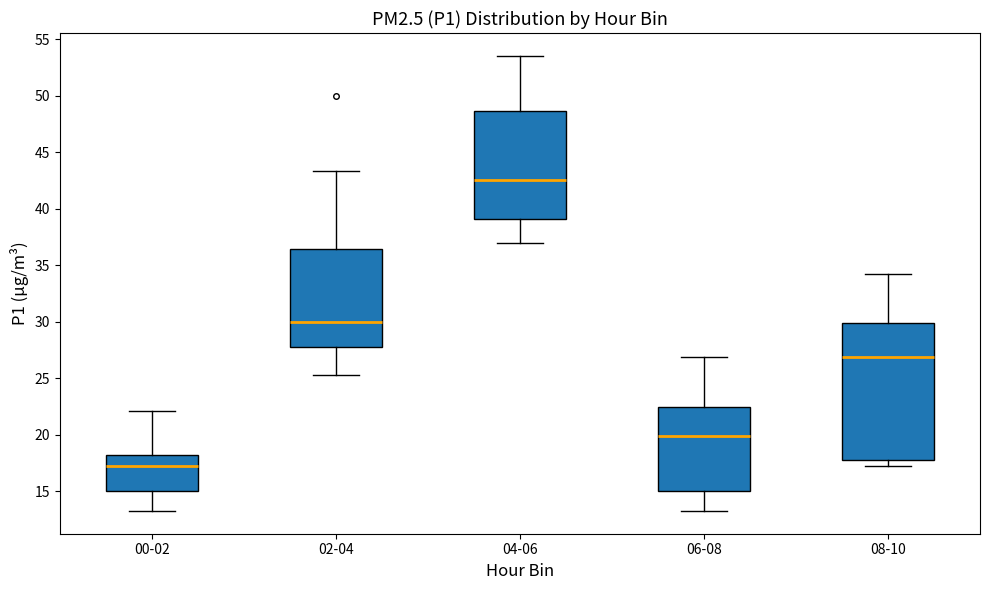

Where does the lower whisker of the box for 08-10 end on the y-axis? The values are not printed on the chart, so give them approximately, as read against the axis.

17.0